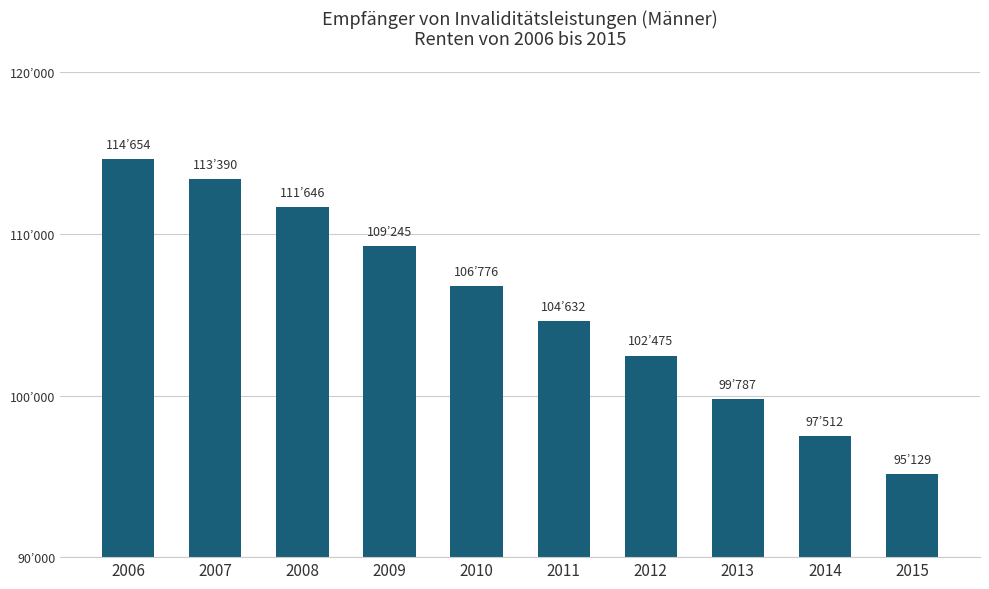

Where does the data first go above 106776?

2006